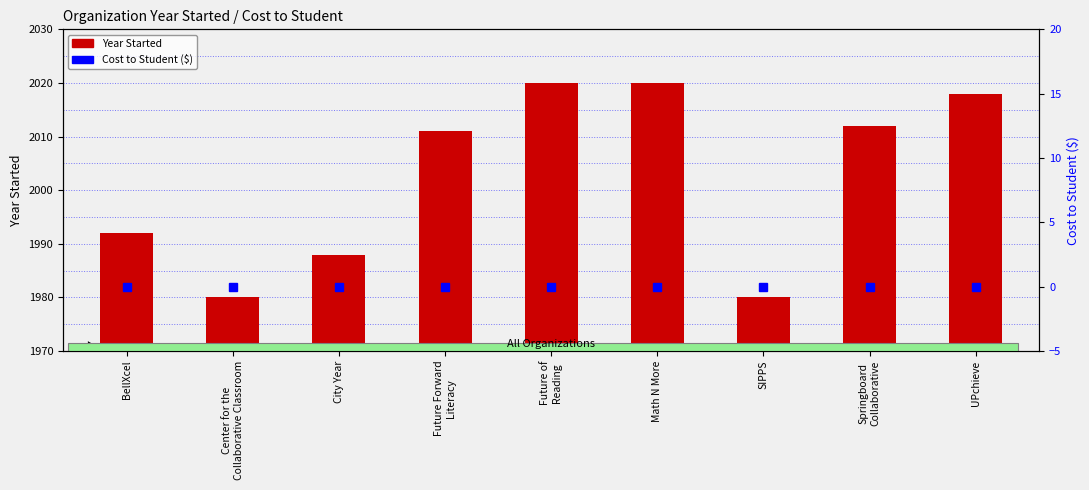

Are the bars horizontal?

No